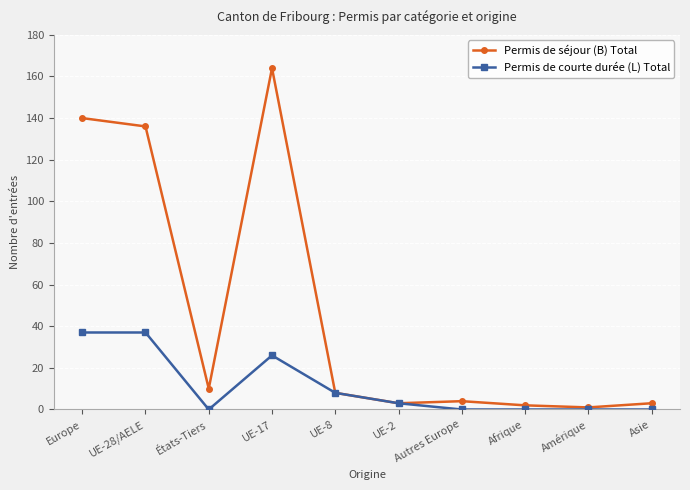

Where does the Permis de séjour (B) Total series first go above 8?

Europe